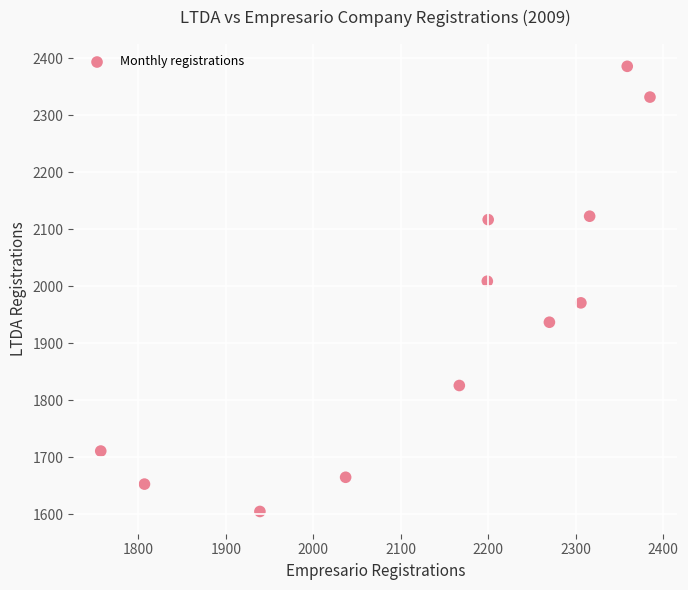

What Y value in the scatter plot is closest to 1995?

2009